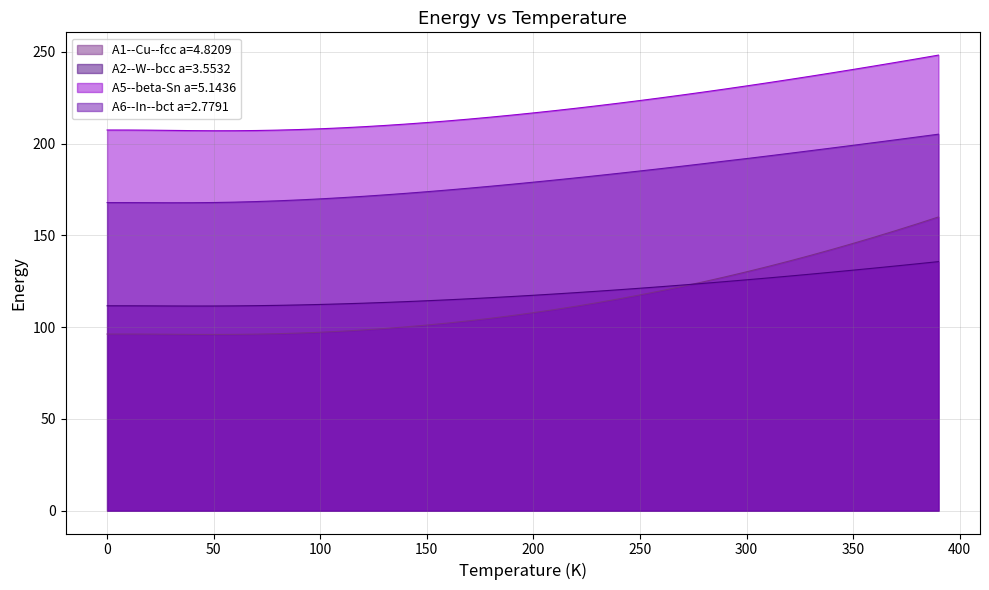

List the series in order of their peak value, highest first.

A5--beta-Sn a=5.1436, A6--In--bct a=2.7791, A1--Cu--fcc a=4.8209, A2--W--bcc a=3.5532